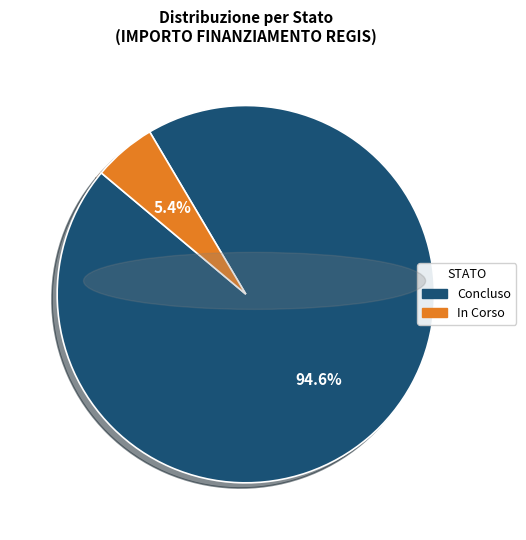

To the nearest percent, what percentage of the pie is Concluso?

95%